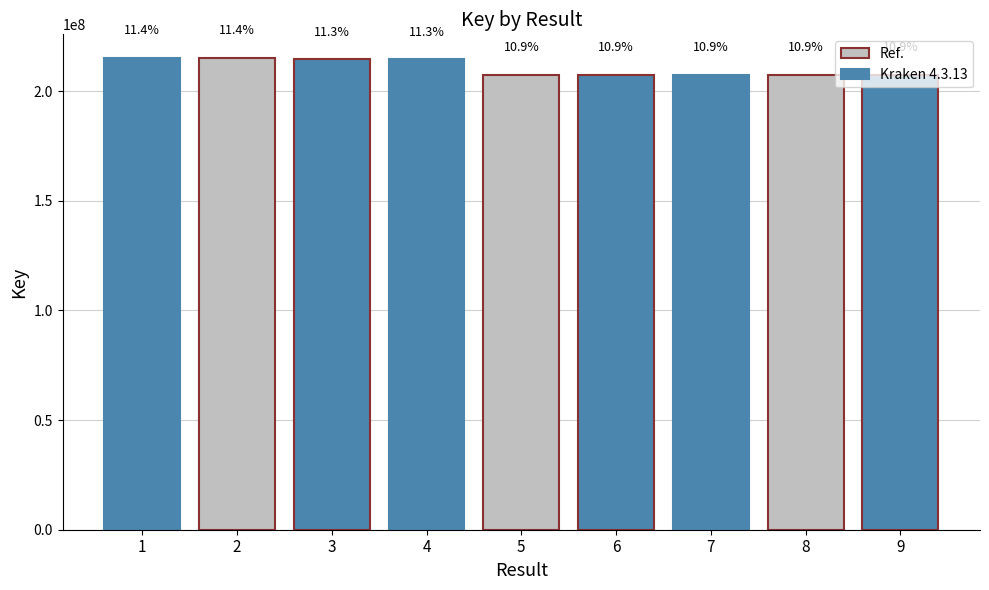

Does the chart contain stacked bars?

No